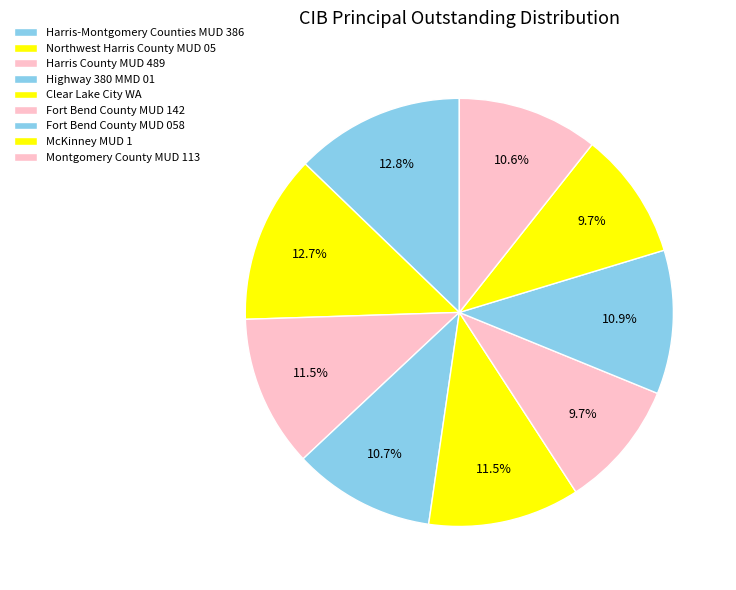

Is there any slice that represents more than half of the pie?

No